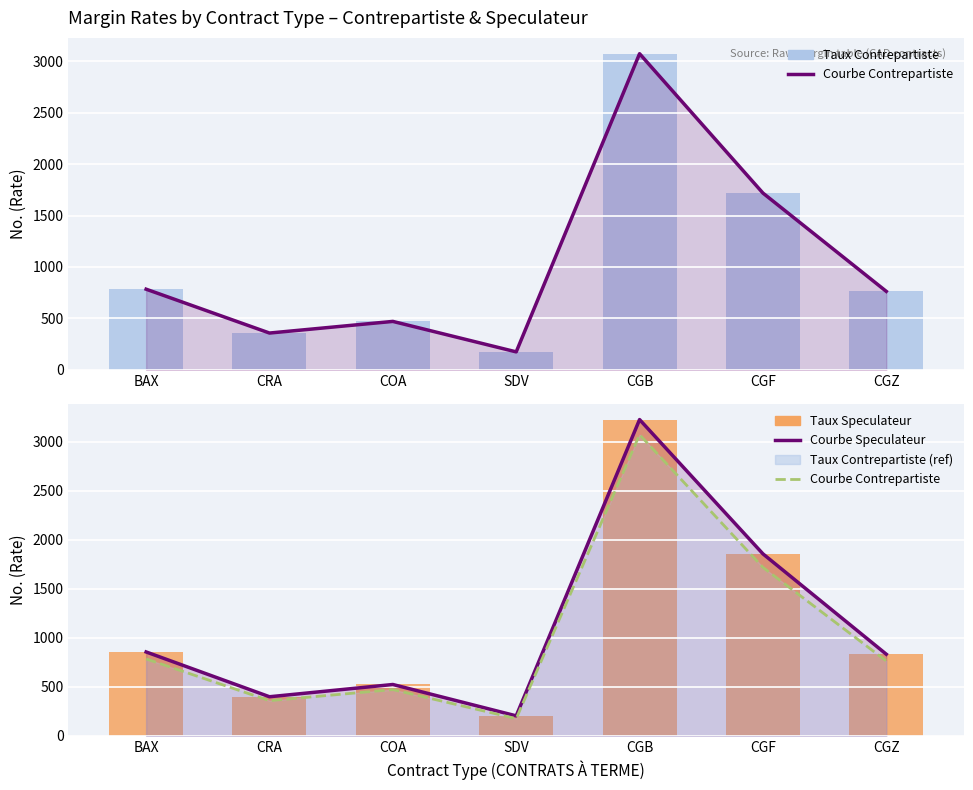

Which series has the largest range (max minus min)?

Courbe Speculateur